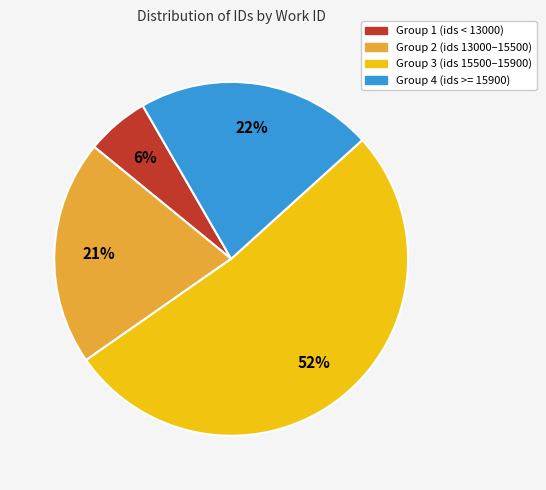

Is there a majority slice in this chart?

Yes